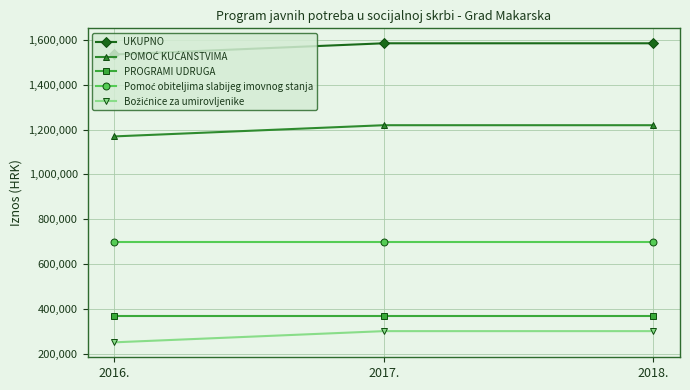

Read the PROGRAMI UDRUGA value at 2018..

366000